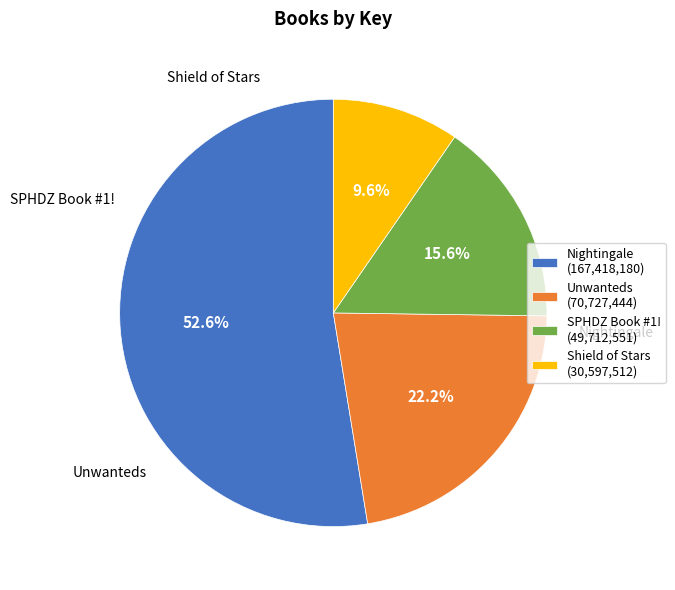

What percentage is the SPHDZ Book #1! slice, to the nearest percent?

16%